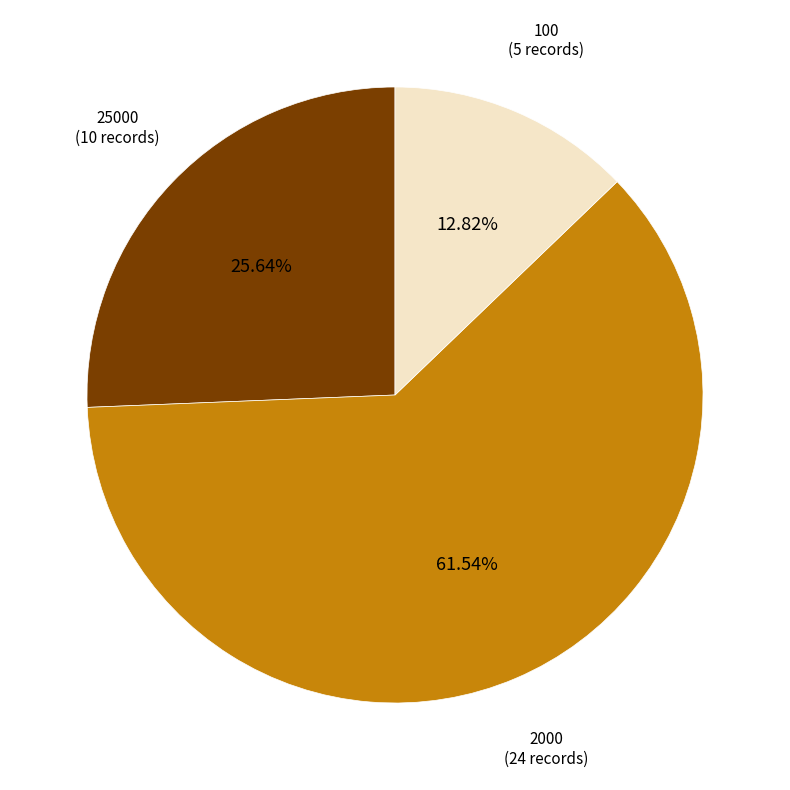

Rank the categories by value from highest to lowest.

2000, 25000, 100